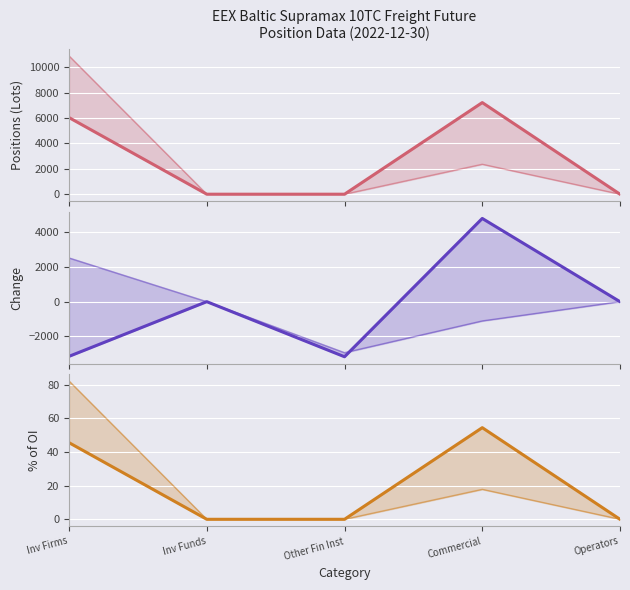

What is the highest value of the Change Long series?

4803.6